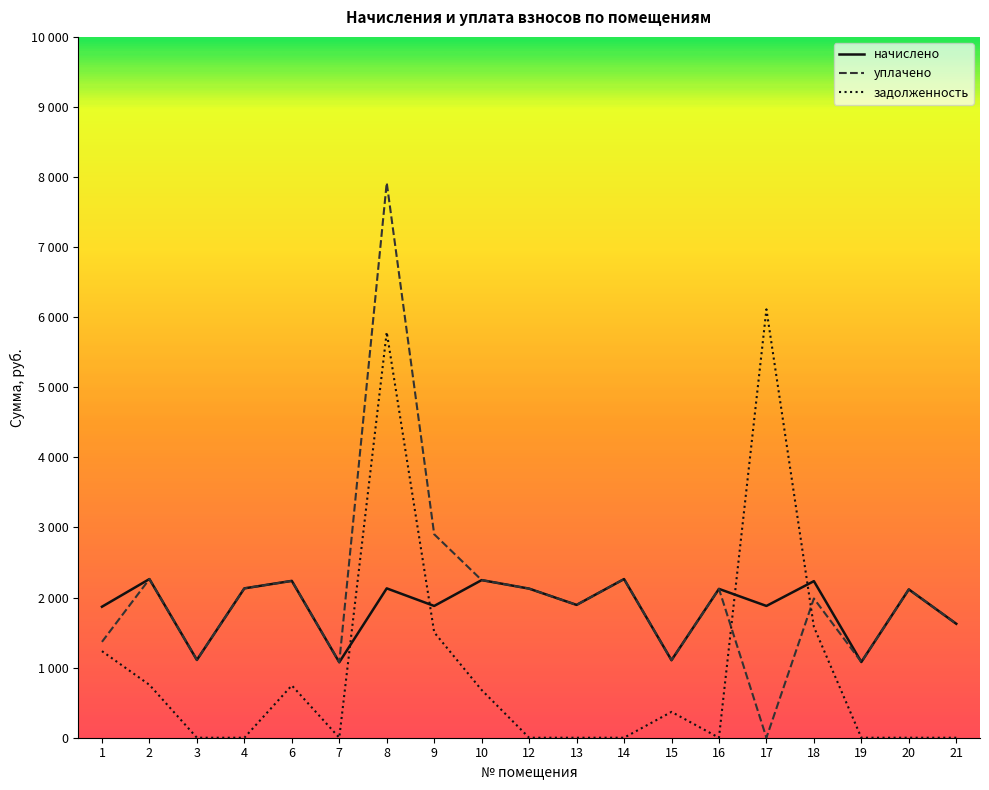

True or false: начислено has a value of 925.7 at 13.

False